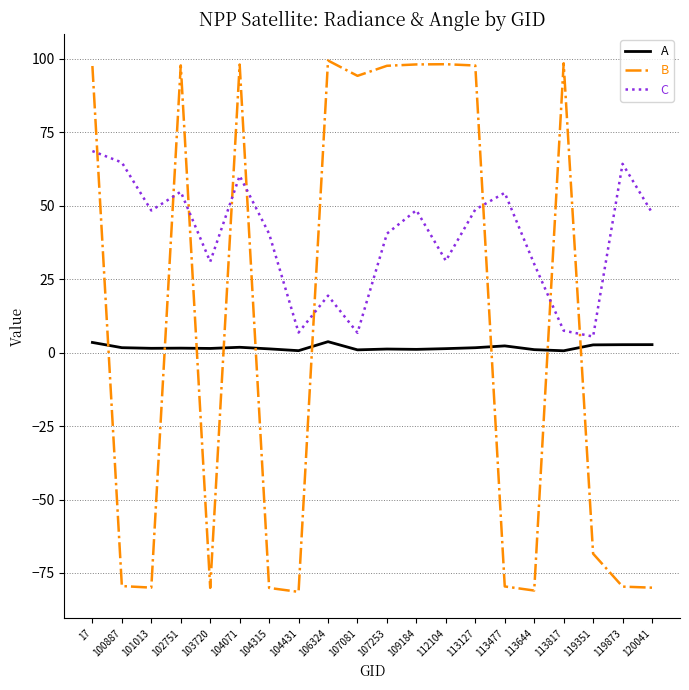

At which category is the sum across all series the highest?

17